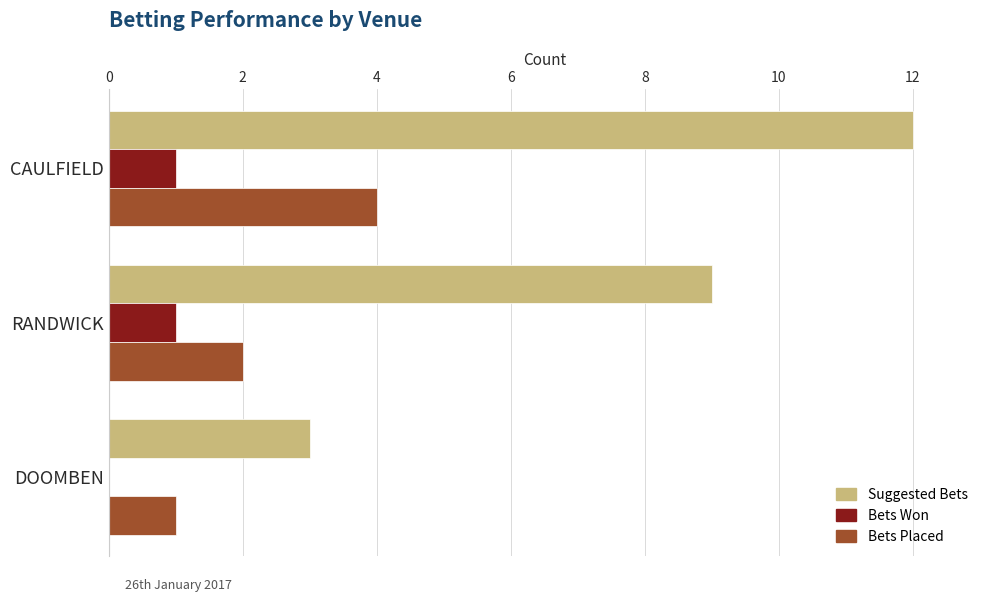

Between CAULFIELD and RANDWICK, which series saw the biggest shift?

Suggested Bets